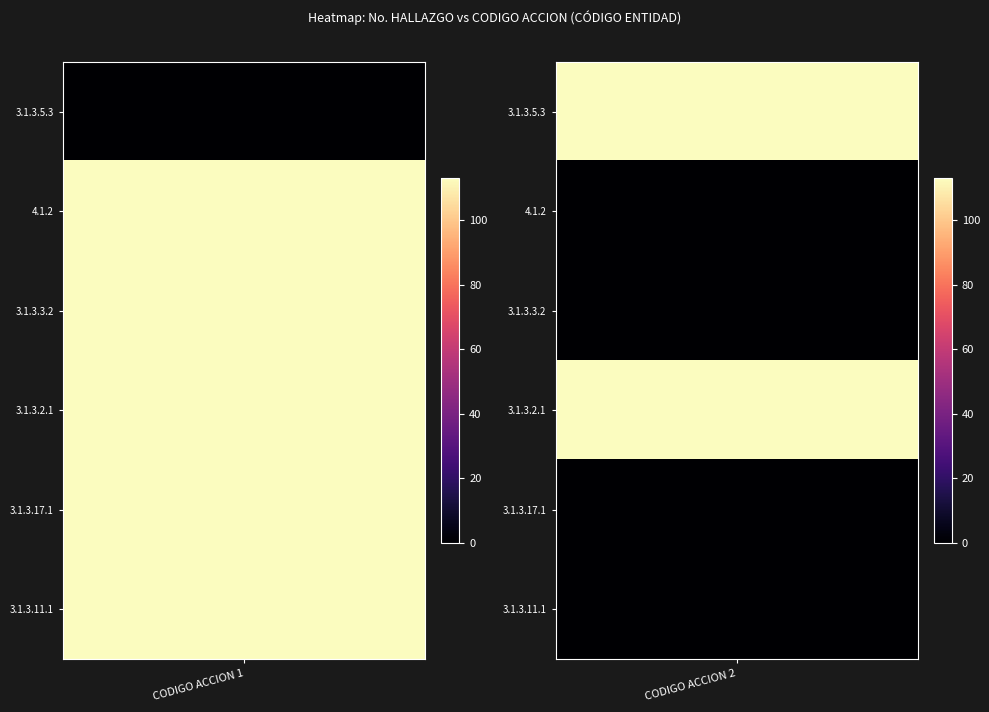

Reading right to left, extract all data points from this chart.

3.1.3.5.3: 113	0
4.1.2: 0	113
3.1.3.3.2: 0	113
3.1.3.2.1: 113	113
3.1.3.17.1: 0	113
3.1.3.11.1: 0	113